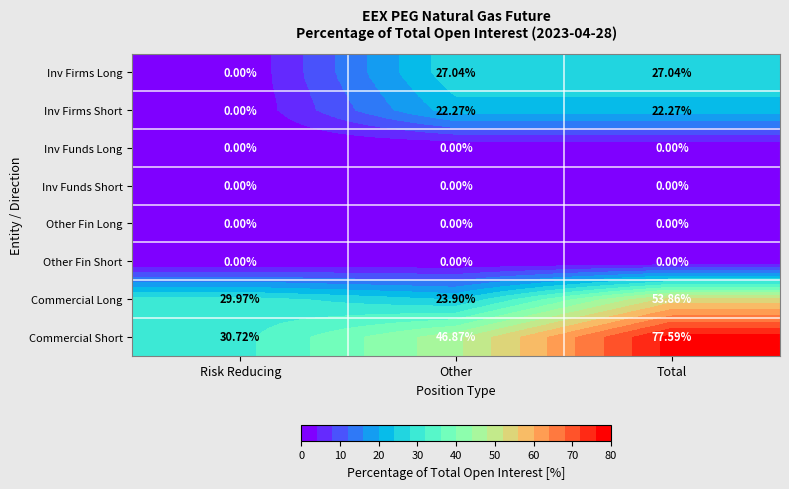

At how many categories does at least one series exceed 28?

3